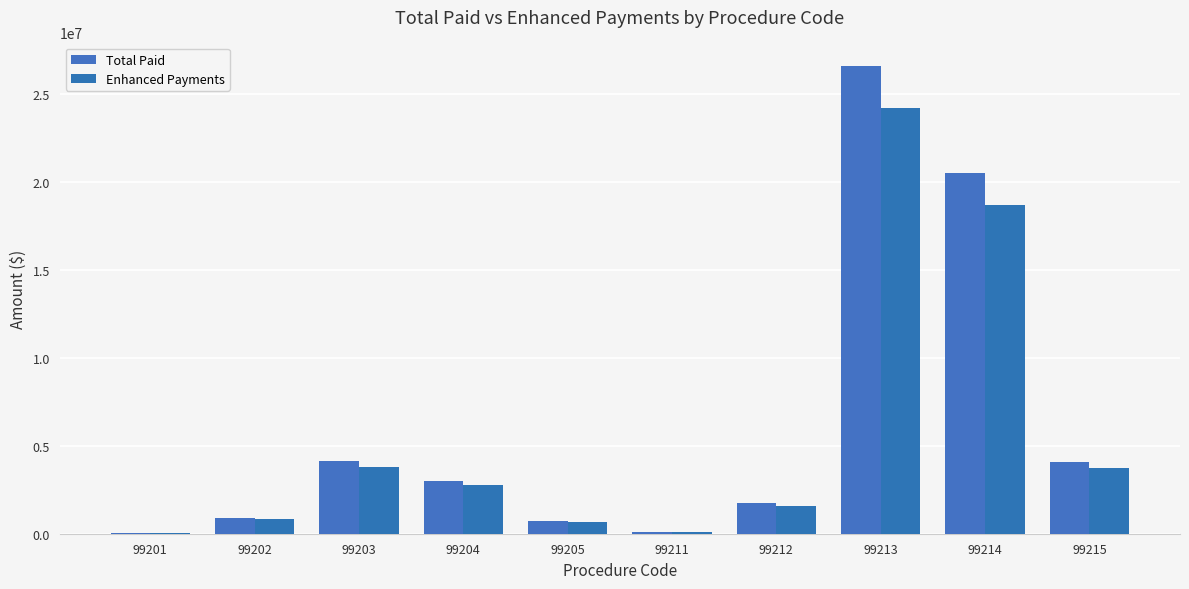

Rank the series by their maximum value, from highest to lowest.

Total Paid, Enhanced Payments